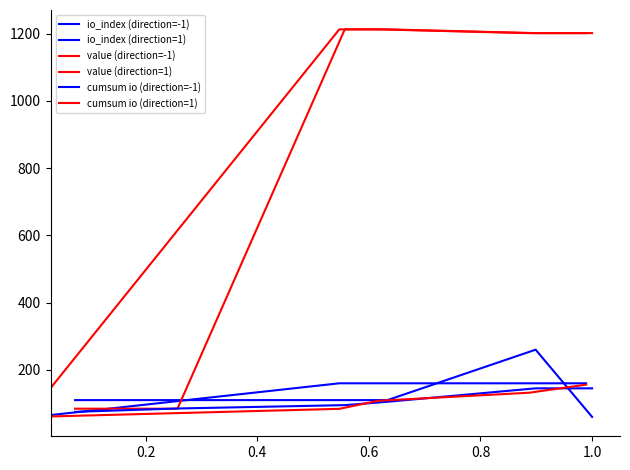

True or false: io_index (direction=-1) has more than 1 points higher than both neighbors.

False